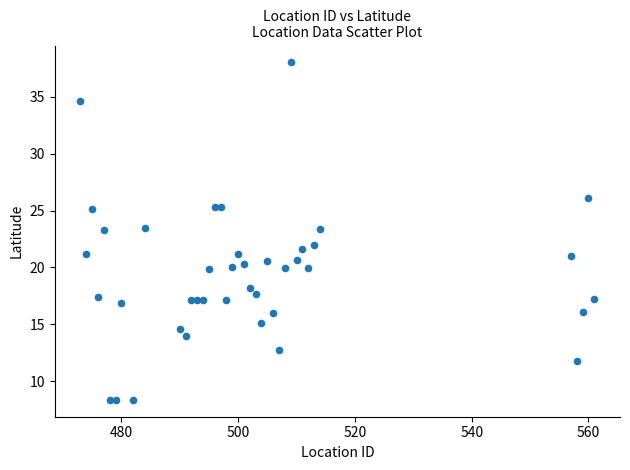

What is the range of Y values (max minus min)?

29.6